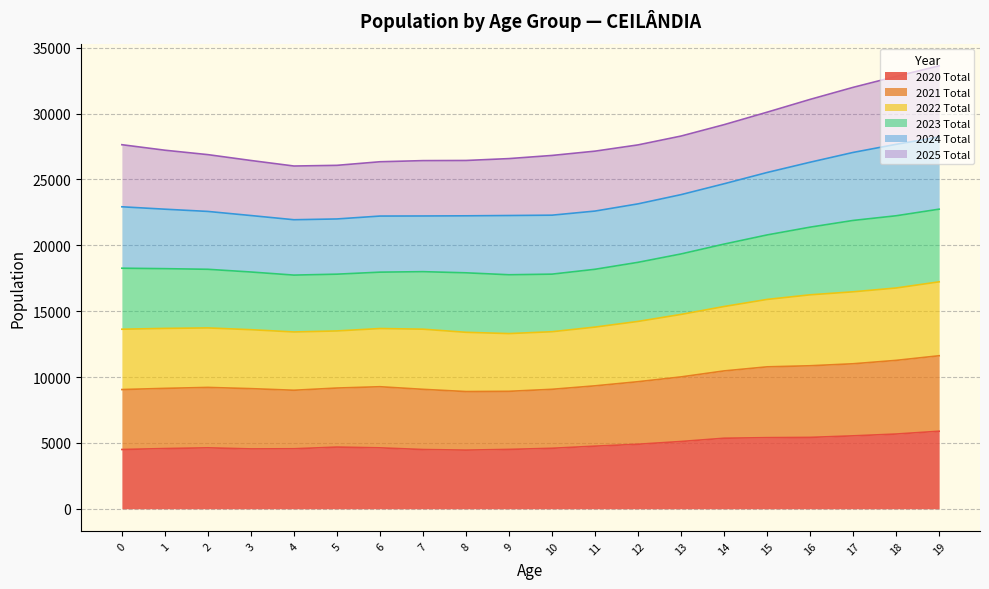

What is the total value across all series at 4?

26016